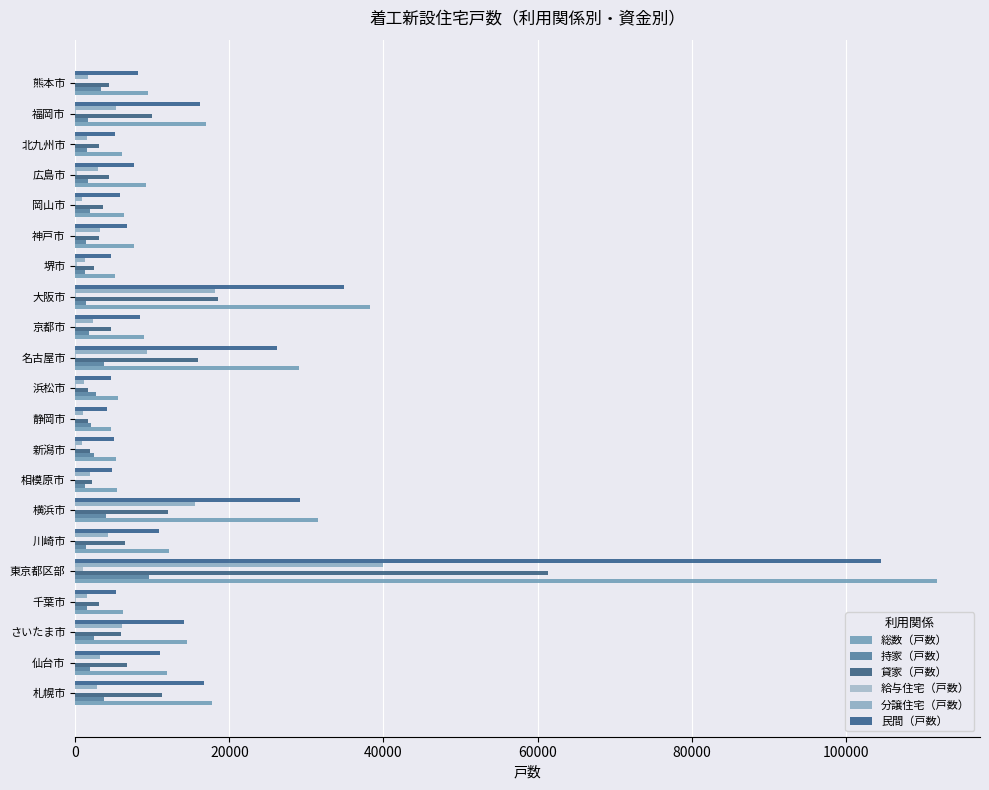

How many series are shown in this chart?

6